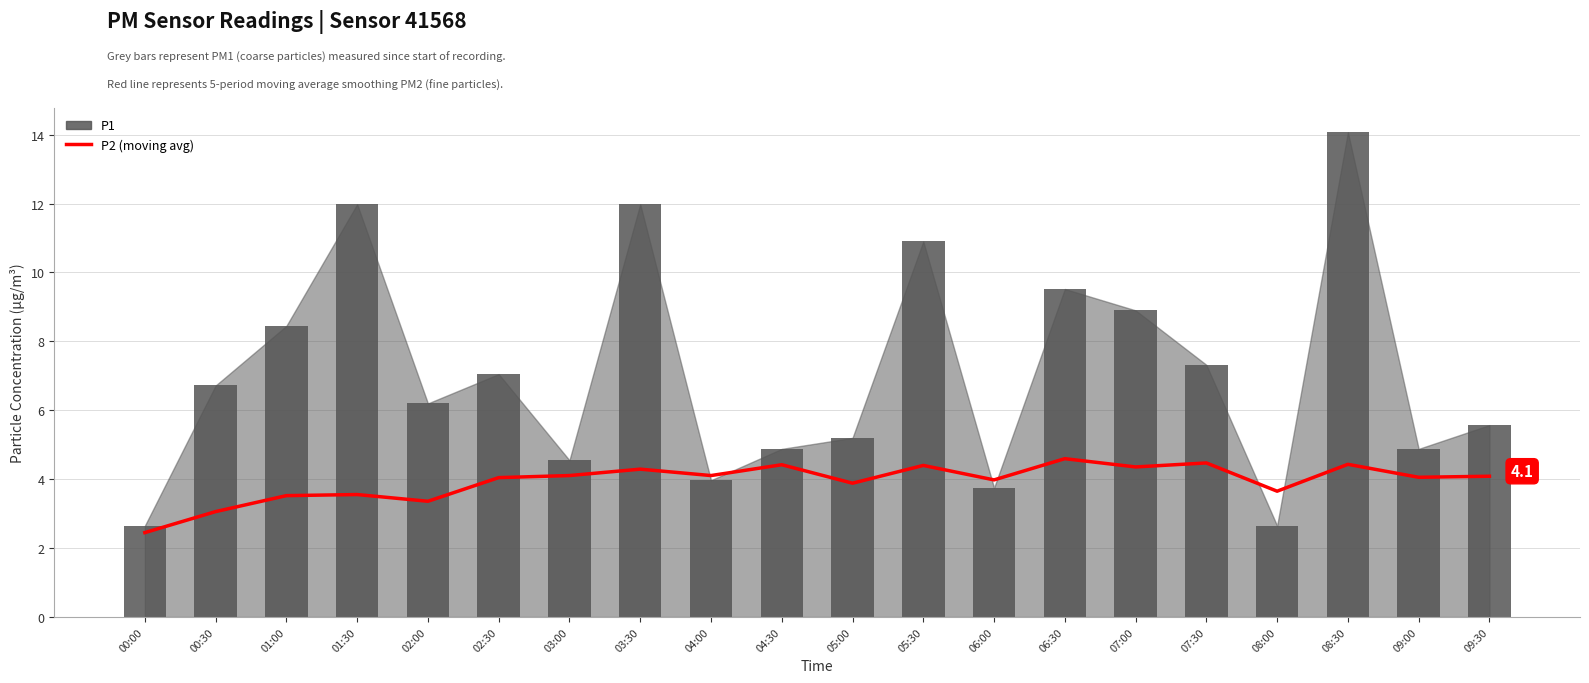

Between 09:00 and 07:30, which is larger?

07:30